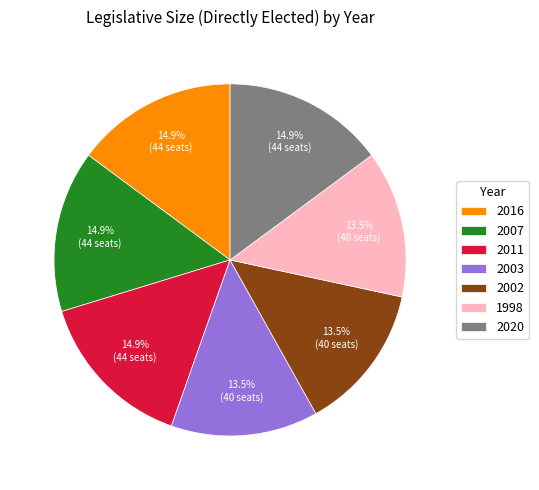

What is the ratio of the value at 2011 to the value at 1998?

1.1